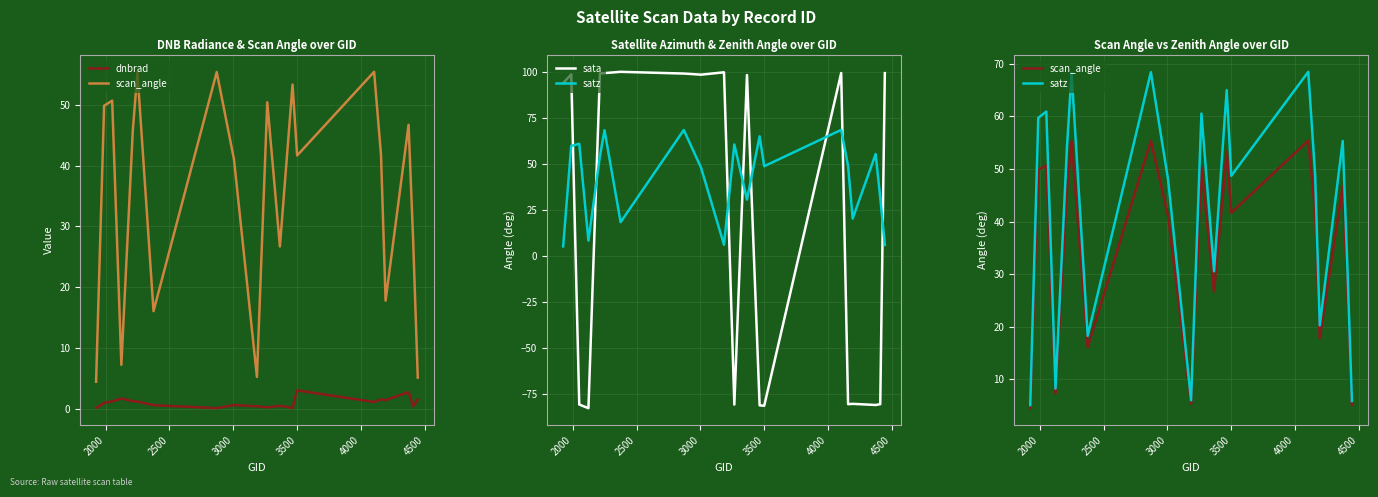

Between which two adjacent categories do sata and scan_angle first intersect?

2000 and 2500